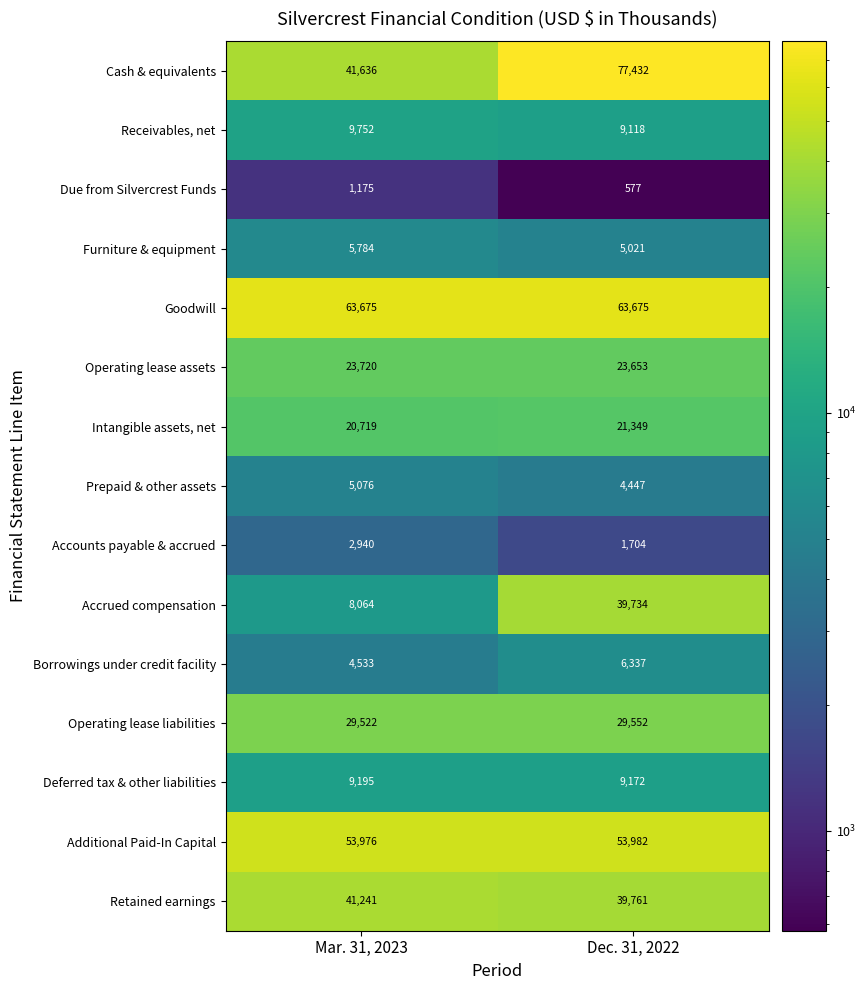

At how many categories does at least one series exceed 4061?

2